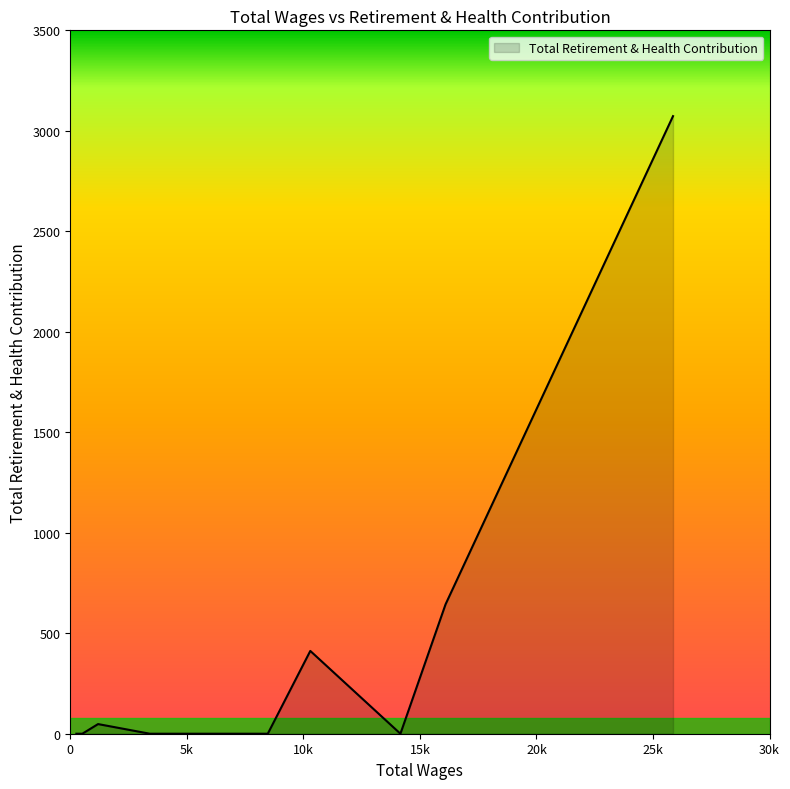

What is the maximum value shown in the chart?

3073